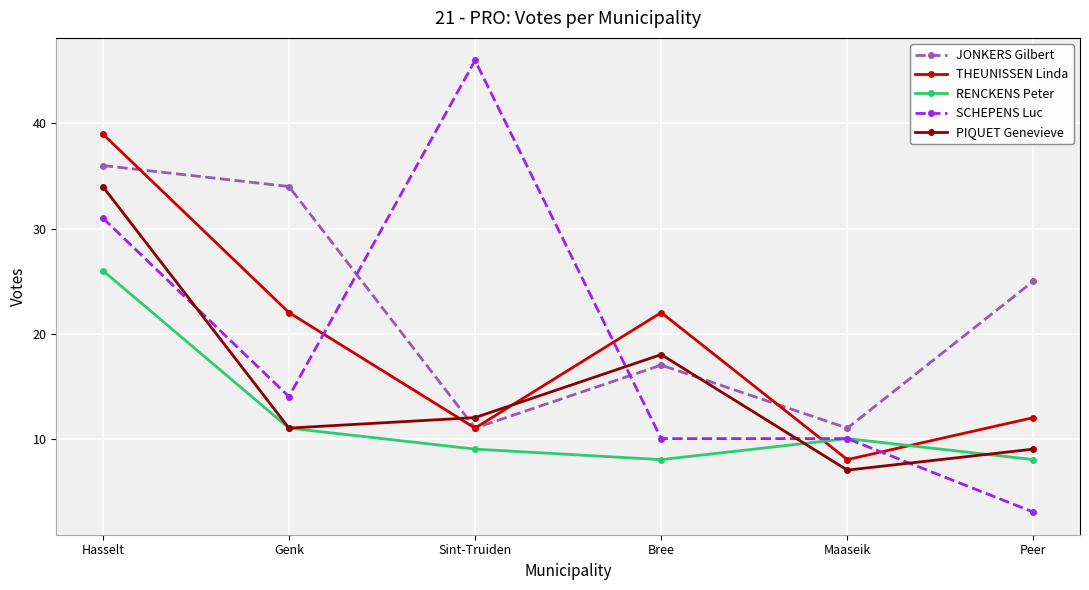

What is the maximum value shown in the chart?

46